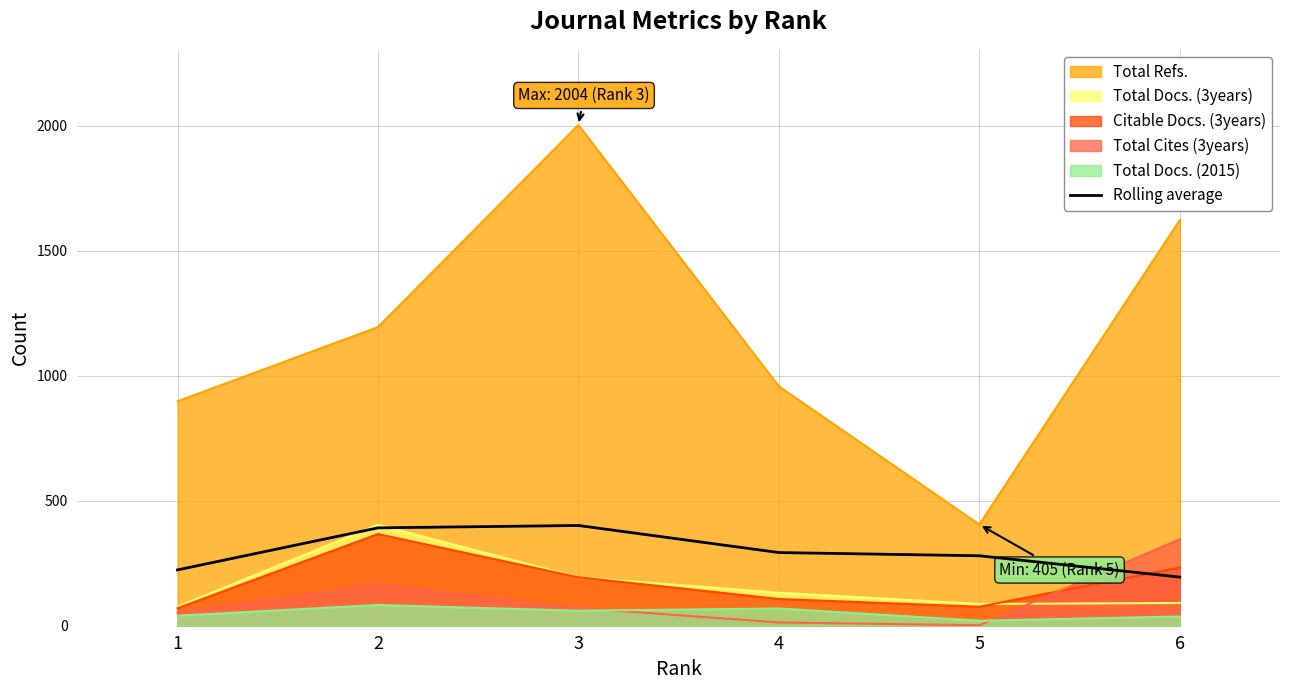

Reading right to left, list all the values displayed in this chart.

194.7	279.9	292.8	401.1	391.6	223.4